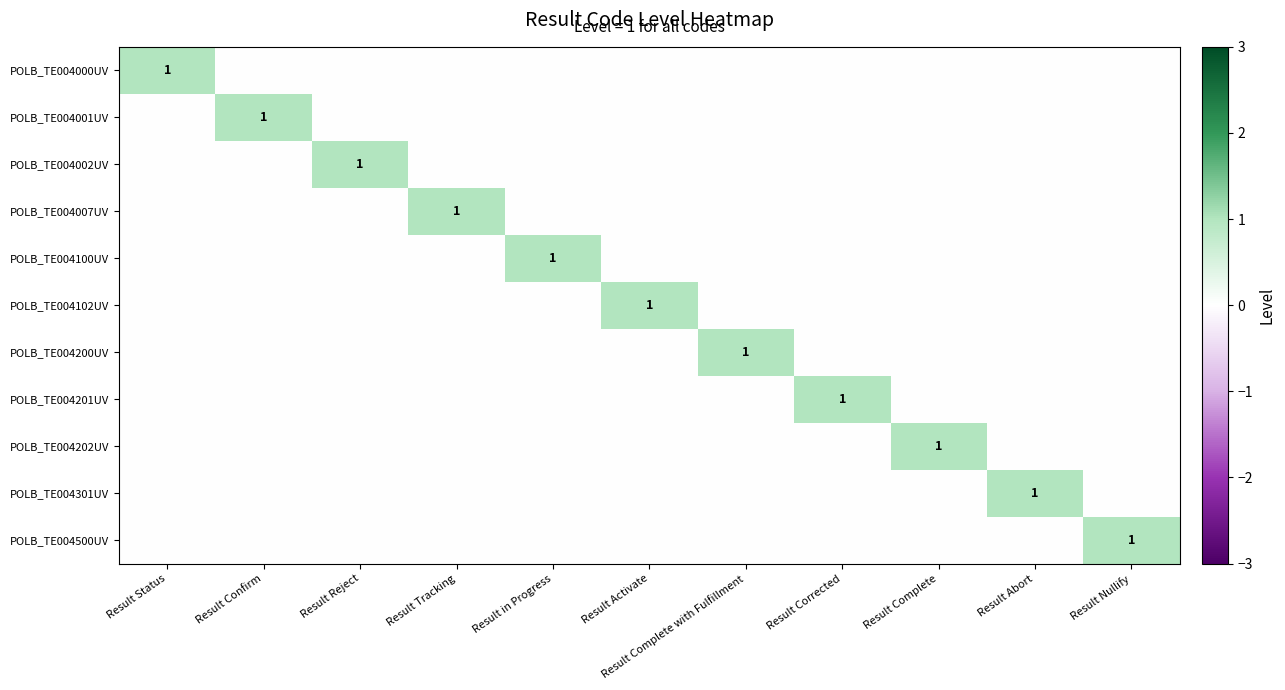

The POLB_TE004002UV series shows 1 at Result Reject. True or false?

True